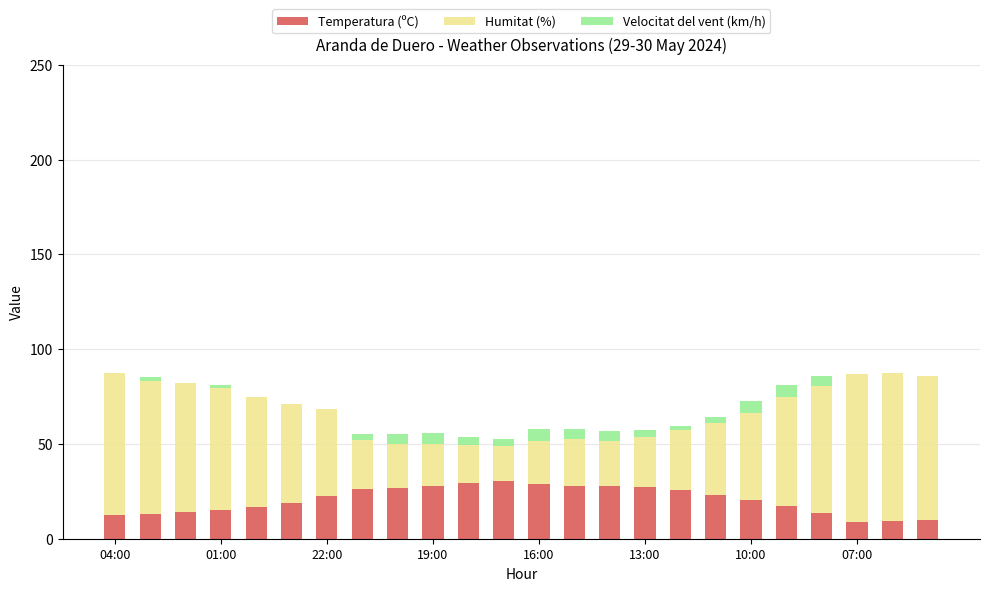

How many data points in Temperatura (ºC) are above 22?

12